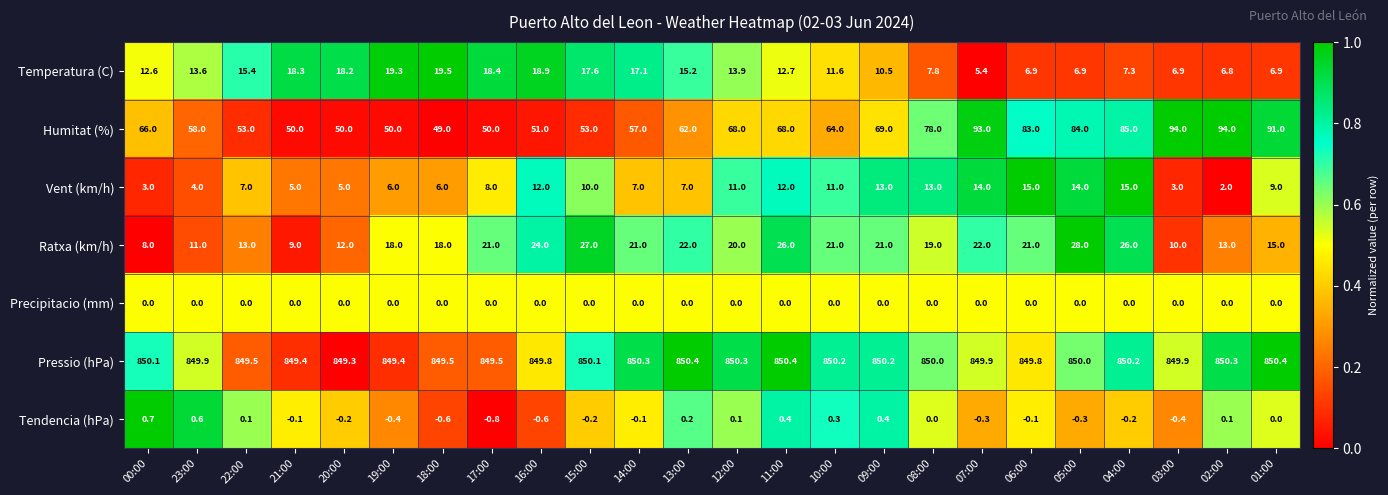

Is the value of Precipitacio (mm) at 09:00 greater than the value of Pressio (hPa) at 18:00?

No